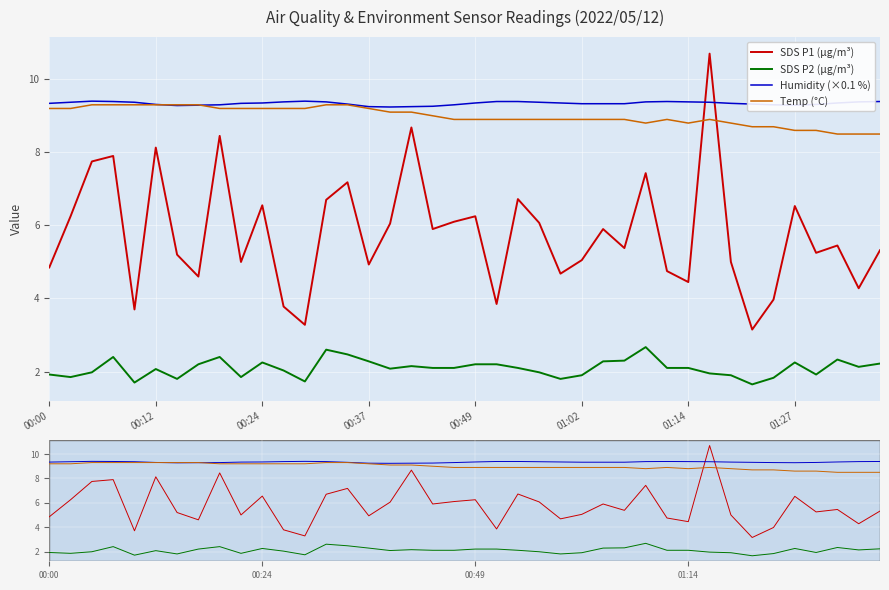

True or false: Humidity (×0.1 %) has a value of 3.2 at 00:24.

False